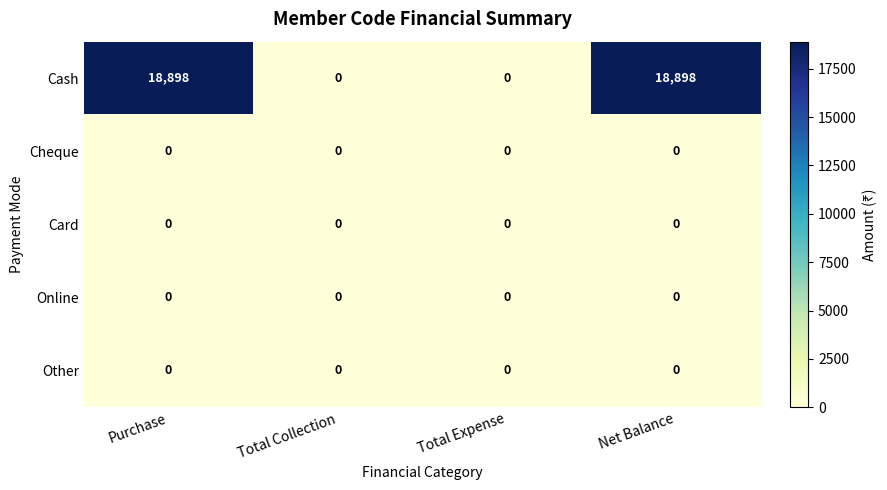

What is the maximum value for Cash?

18898